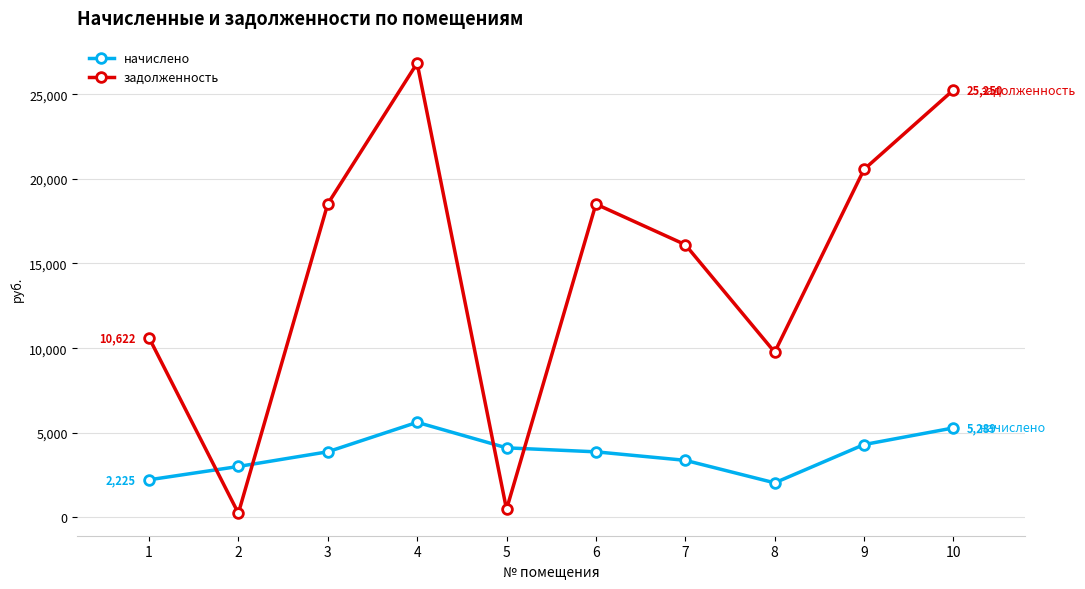

List the series in order of their overall mean, lowest first.

начислено, задолженность